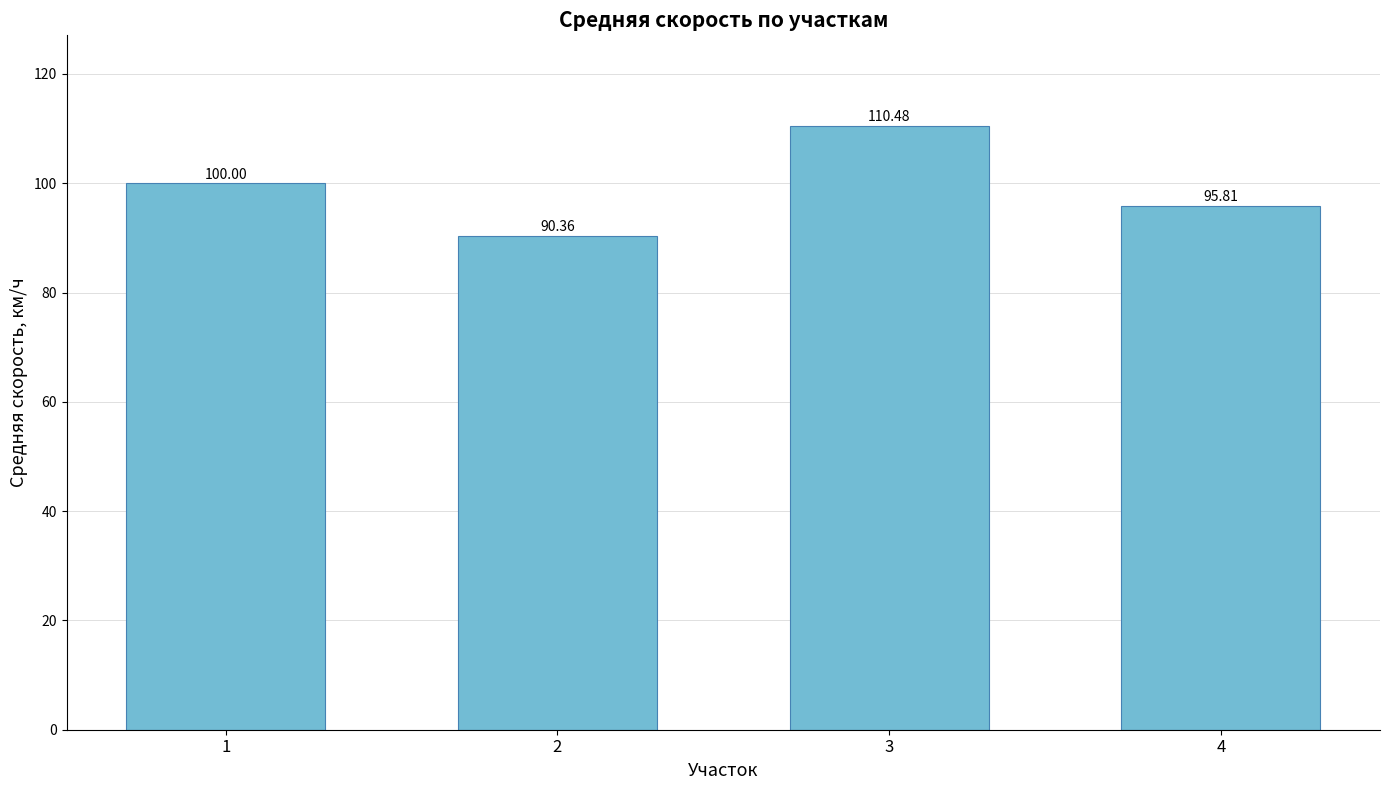

Approximately how many times larger is the value at 2 compared to 4?

0.9